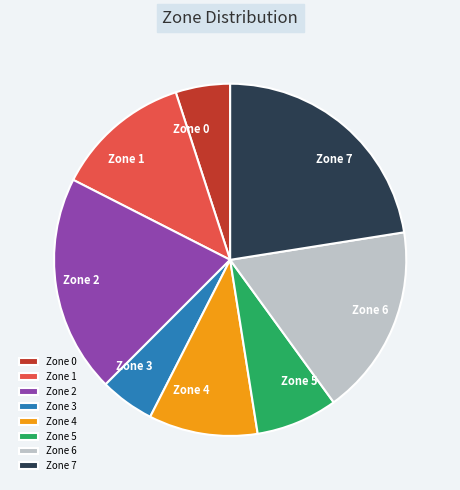

Is there any slice that represents more than half of the pie?

No